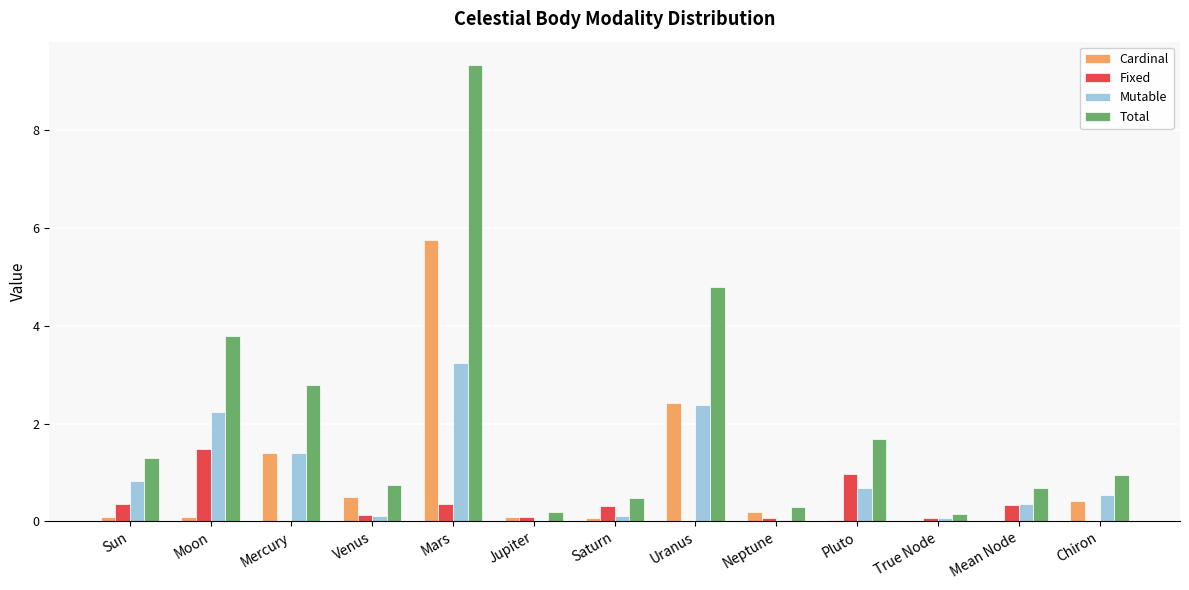

What is the difference between the Total values at Neptune and Mercury?

2.5